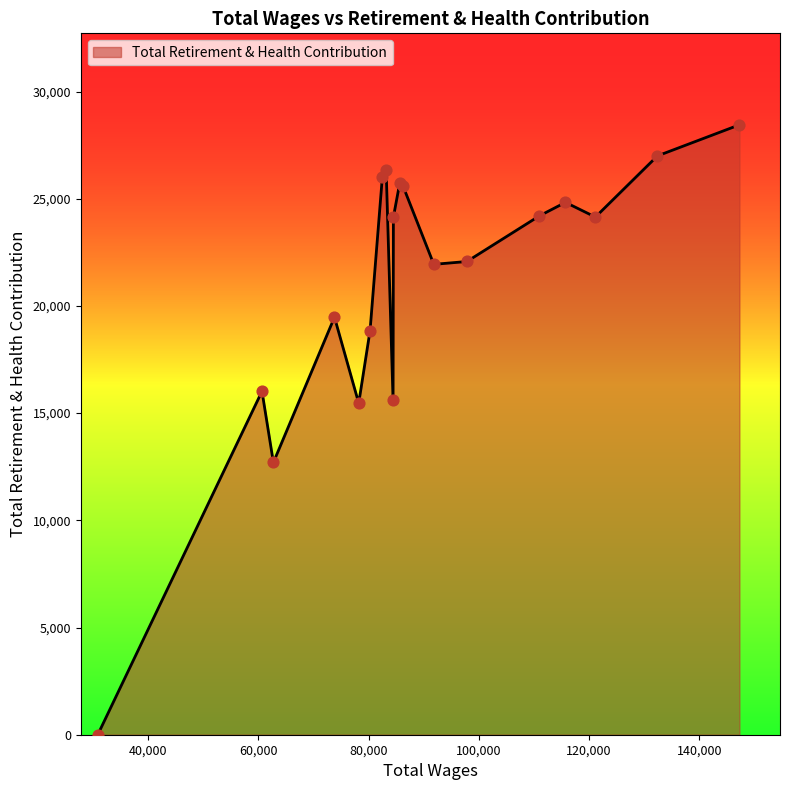

What is the difference between the maximum and minimum values?

28448